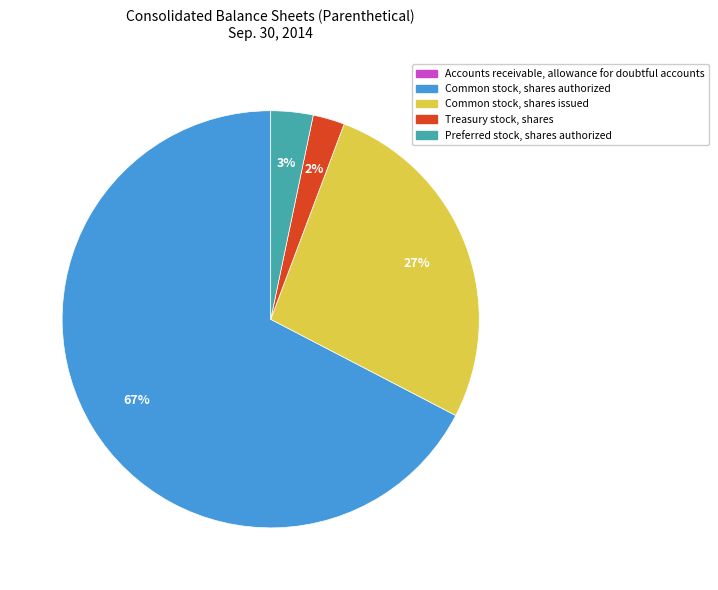

Is it true that Treasury stock, shares is 2% of the pie?

True